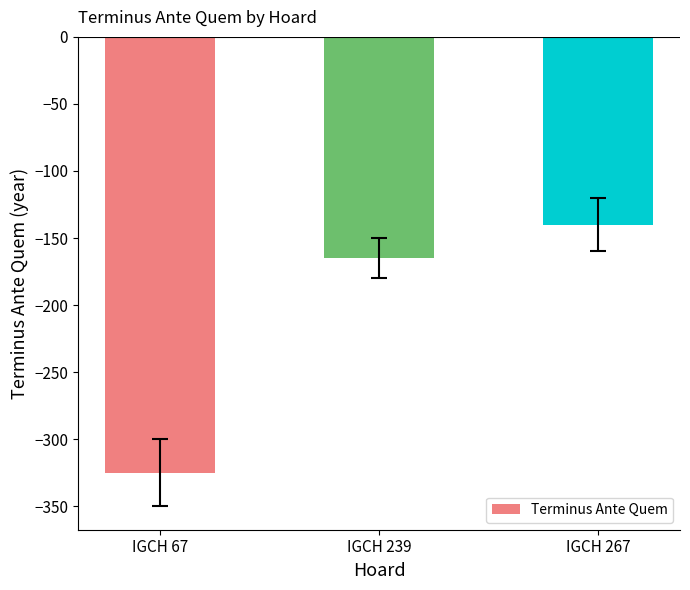

How many values are below -165?

1